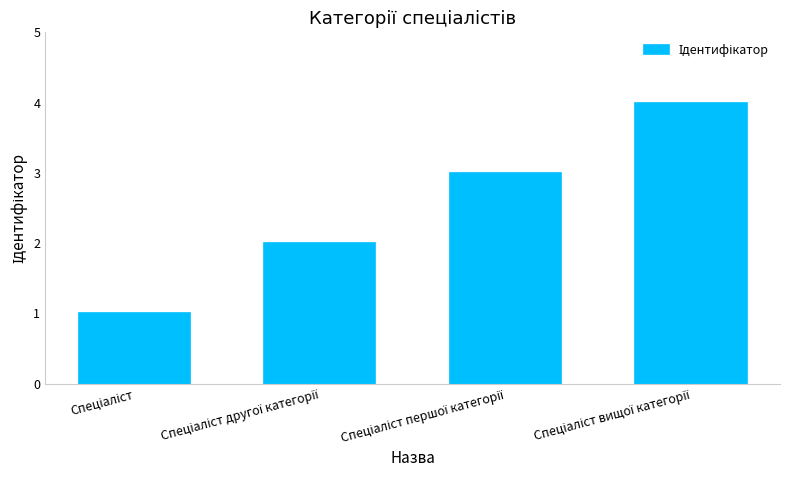

What is the sum of all values?

10